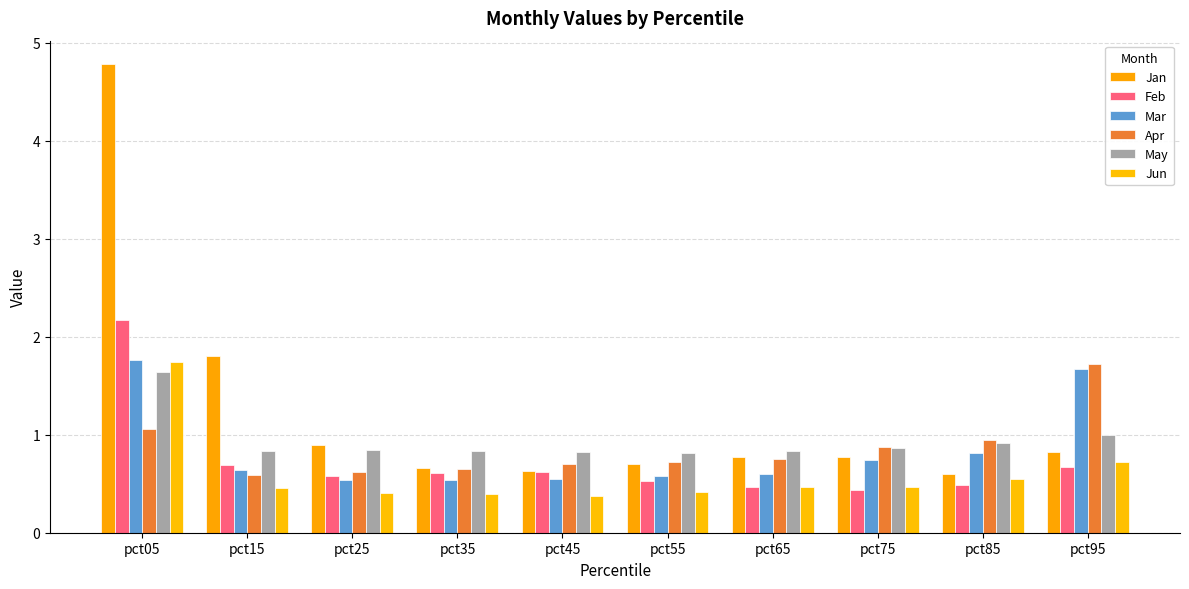

Reading left to right, transcribe all the data shown in this chart.

Jan: 4.8	1.8	0.9	0.7	0.6	0.7	0.8	0.8	0.6	0.8
Feb: 2.2	0.7	0.6	0.6	0.6	0.5	0.5	0.4	0.5	0.7
Mar: 1.8	0.6	0.5	0.5	0.6	0.6	0.6	0.7	0.8	1.7
Apr: 1.1	0.6	0.6	0.6	0.7	0.7	0.8	0.9	0.9	1.7
May: 1.6	0.8	0.8	0.8	0.8	0.8	0.8	0.9	0.9	1.0
Jun: 1.7	0.5	0.4	0.4	0.4	0.4	0.5	0.5	0.5	0.7